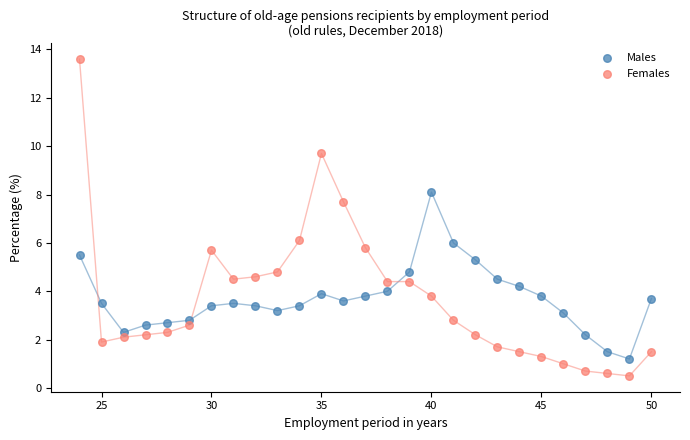

Which series has the widest spread of Y values?

Females